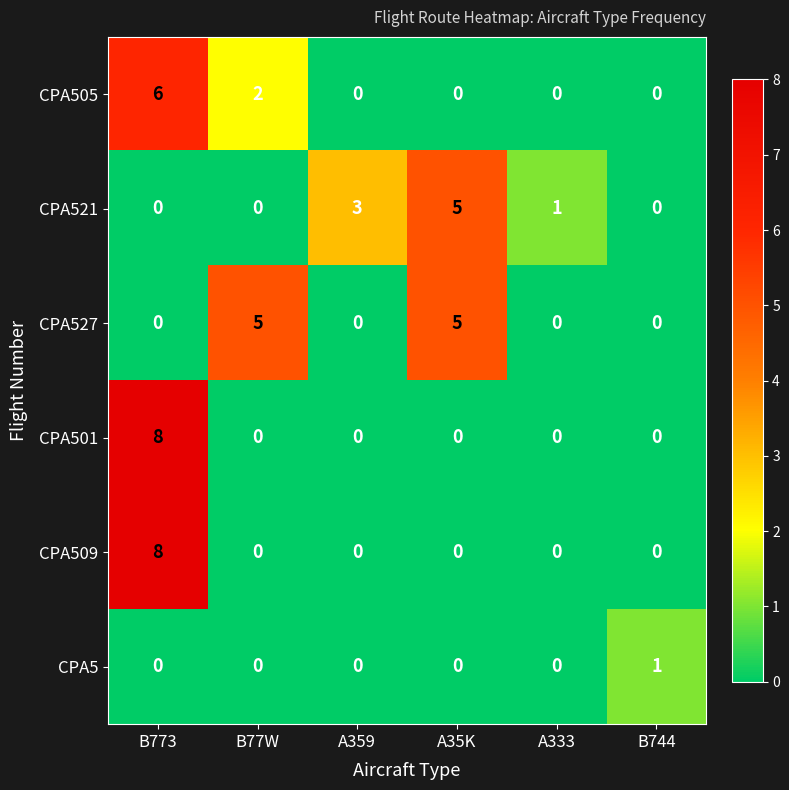

The value of CPA509 at A35K is 0. True or false?

True